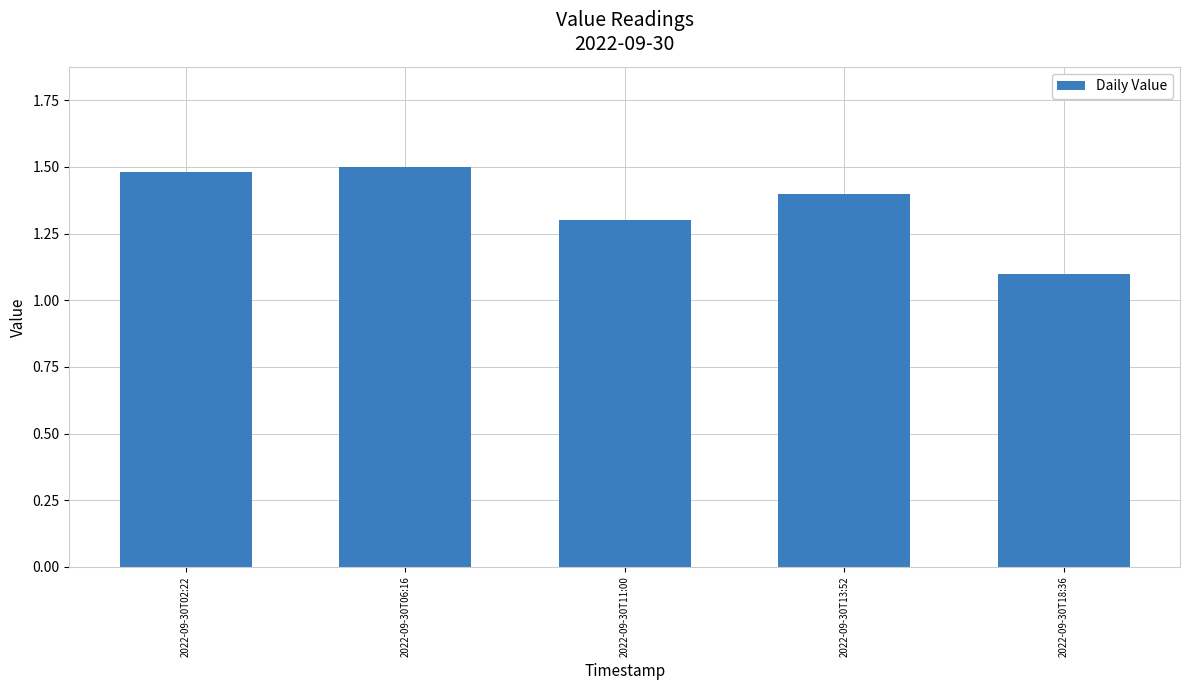

What position from the right is 2022-09-30T11:00?

3